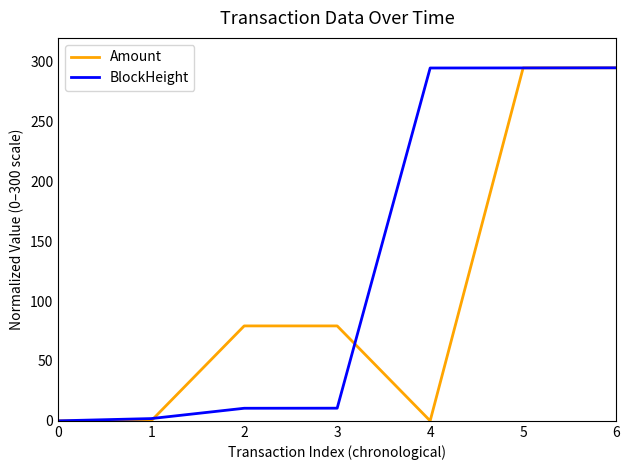

What are all the series names shown in the legend?

Amount, BlockHeight